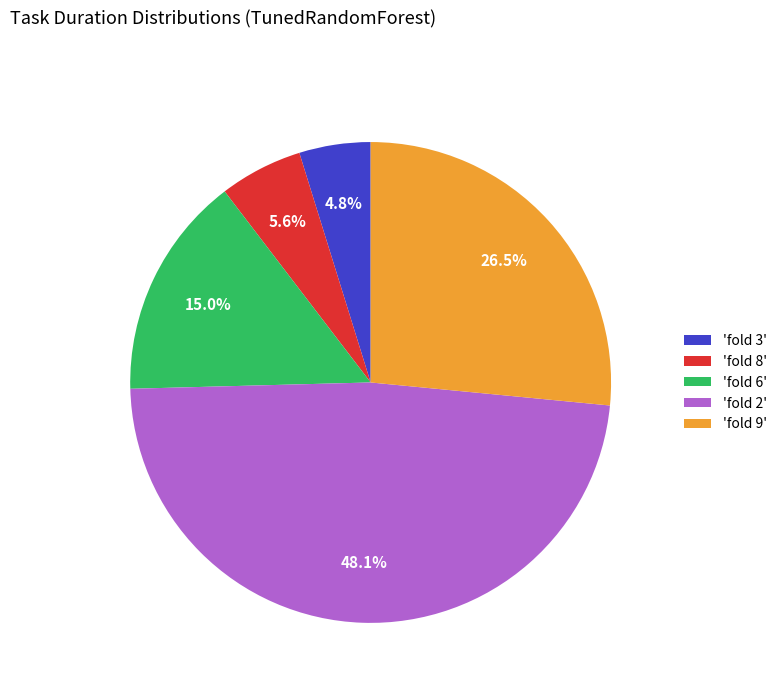

Between 'fold 8' and 'fold 6', which is larger?

'fold 6'